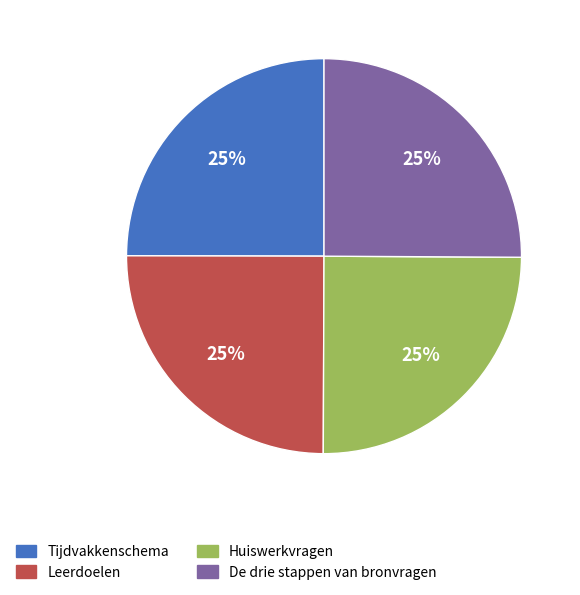

How many slices are in this pie chart?

4